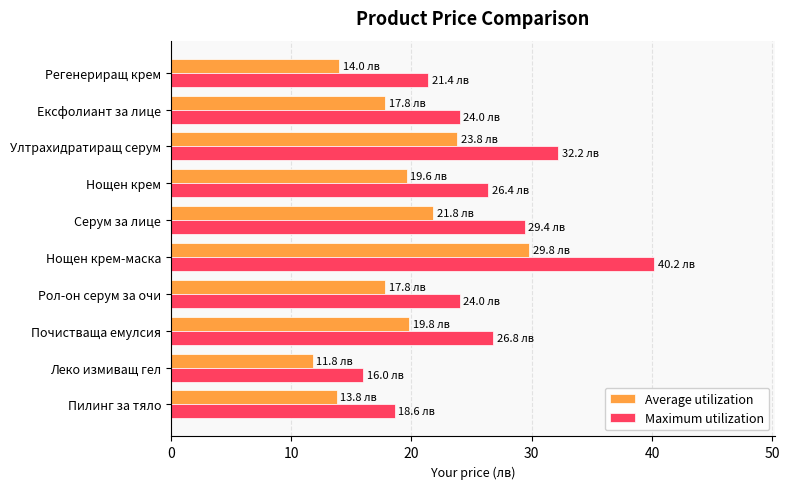

What are all the series names shown in the legend?

Average utilization, Maximum utilization